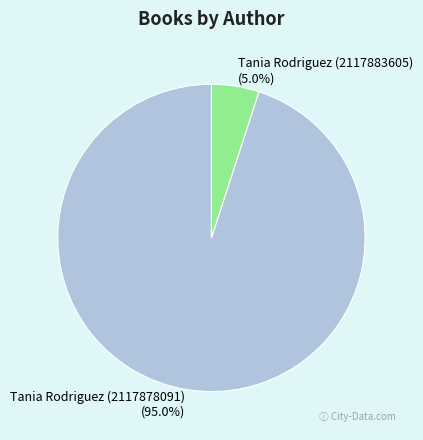

Is it true that Tania Rodriguez (2117883605) is 1% of the pie?

False